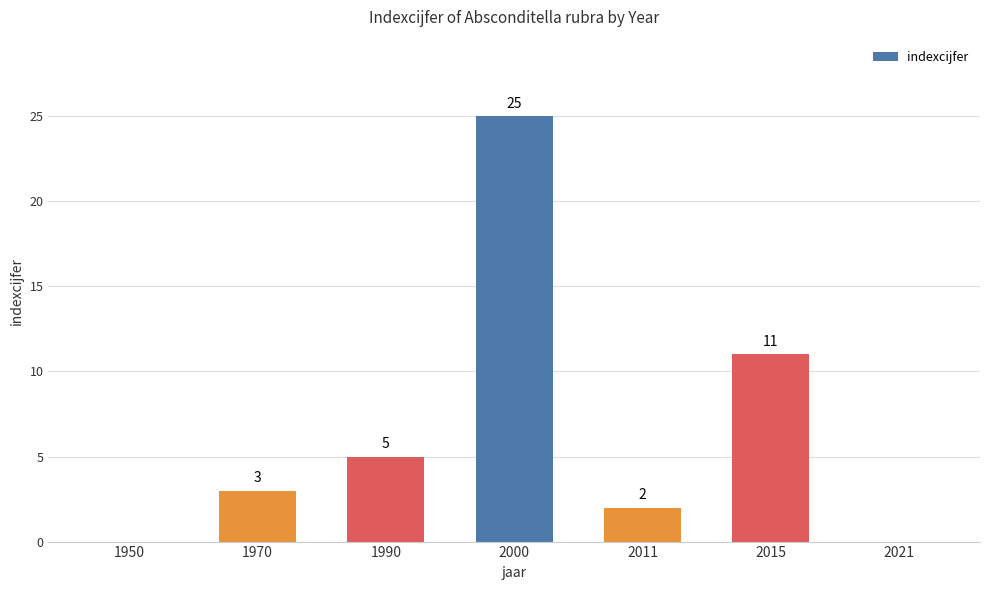

Where is the data nearest to the value 12?

2015